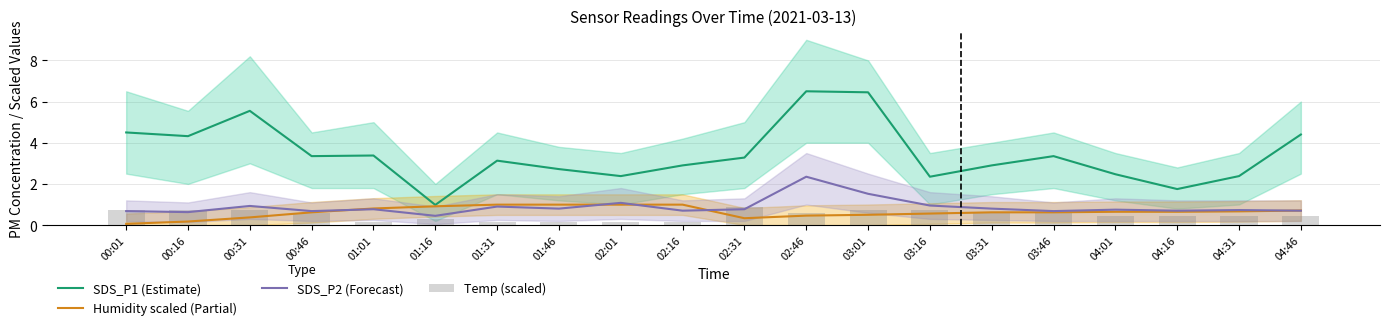

Is the value of Humidity scaled (Partial) at 01:31 greater than the value of SDS_P2 (Forecast) at 03:16?

Yes